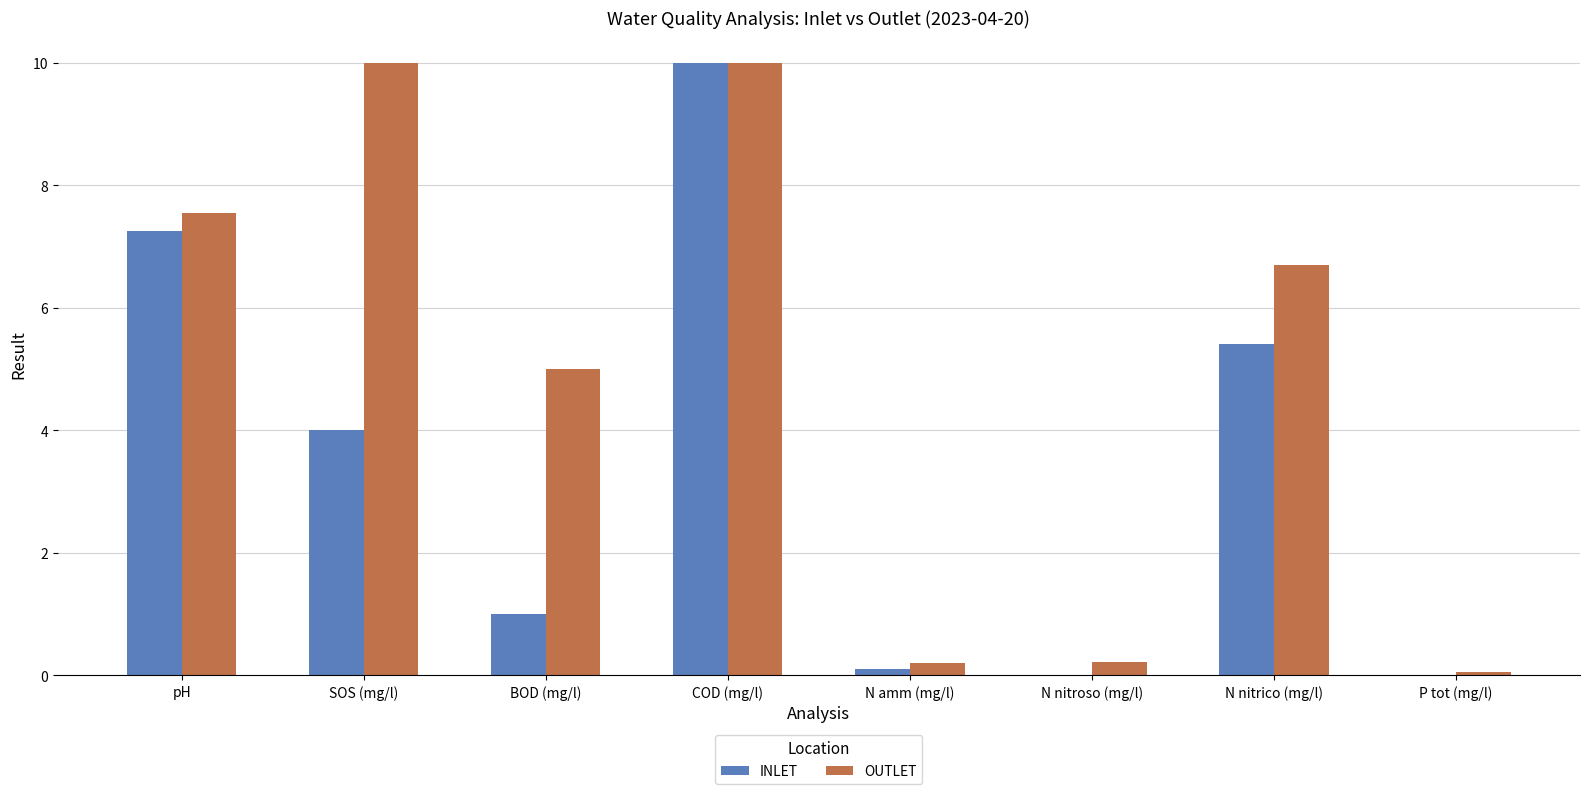

What are all the series names shown in the legend?

INLET, OUTLET